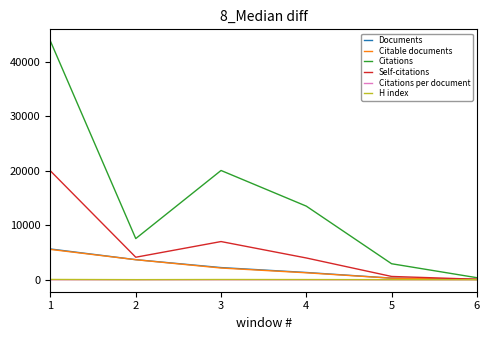

What is the sum of all Citations values?

88152.0